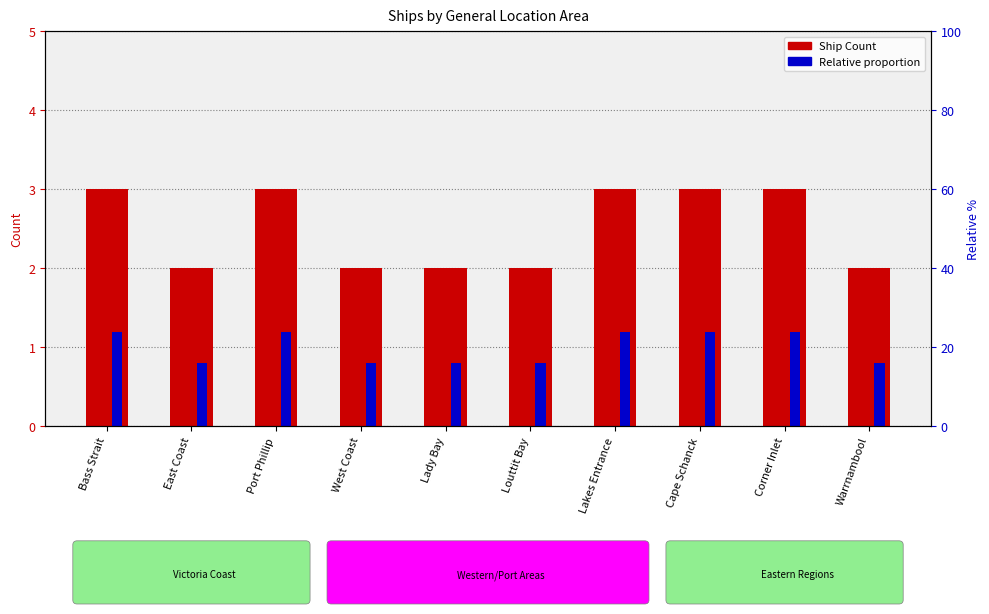

Which series changed the most between Louttit Bay and Cape Schanck?

Ship Count